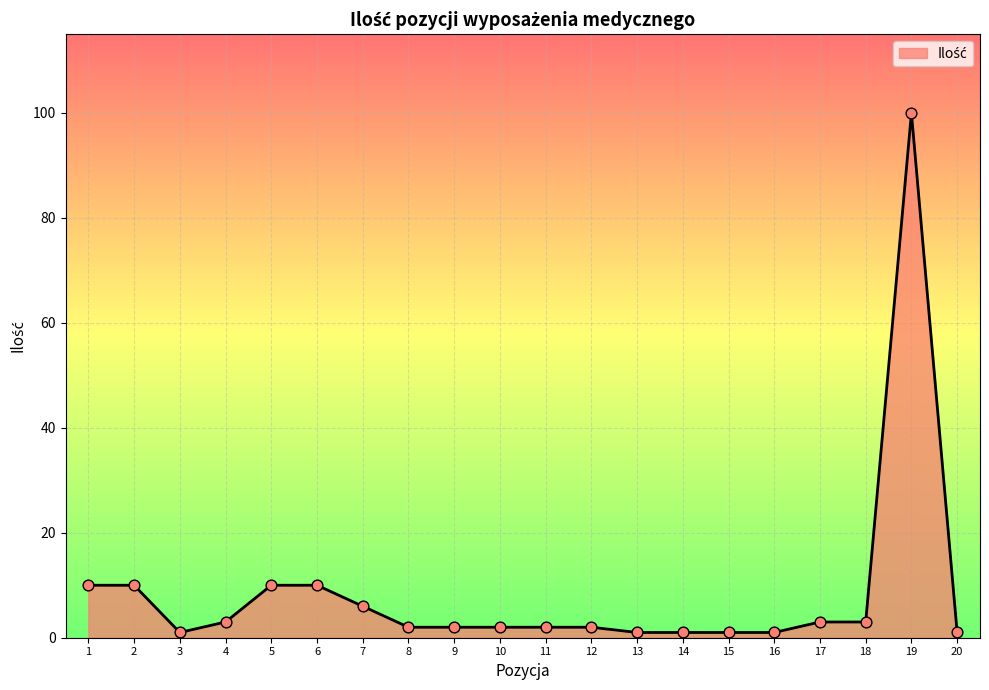

What is the maximum value shown in the chart?

100